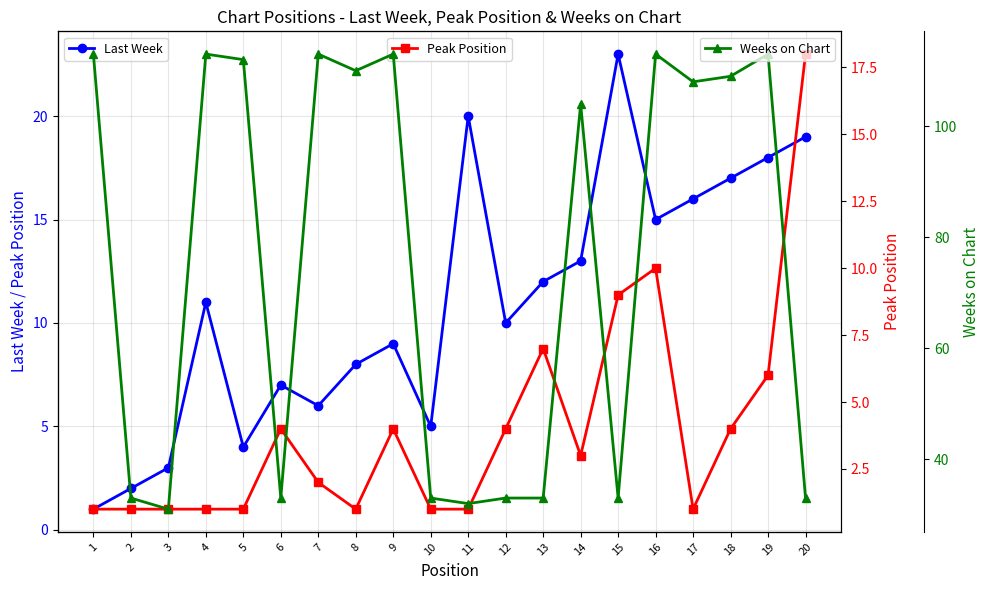

Which series has the widest spread of values?

Weeks on Chart